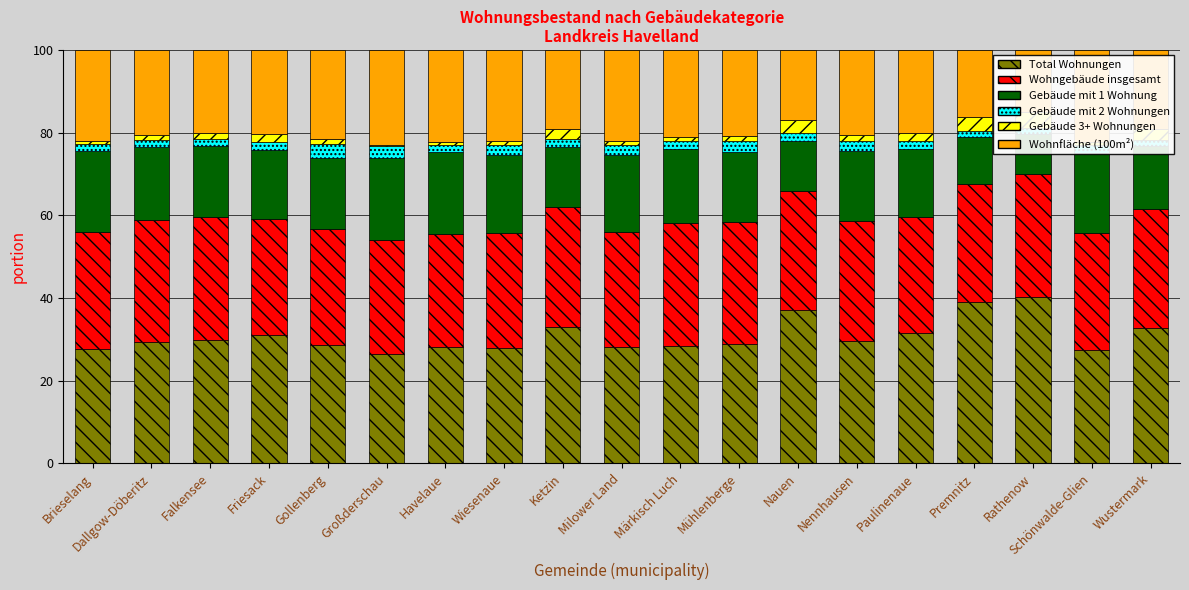

How many bars are there in each group?

6